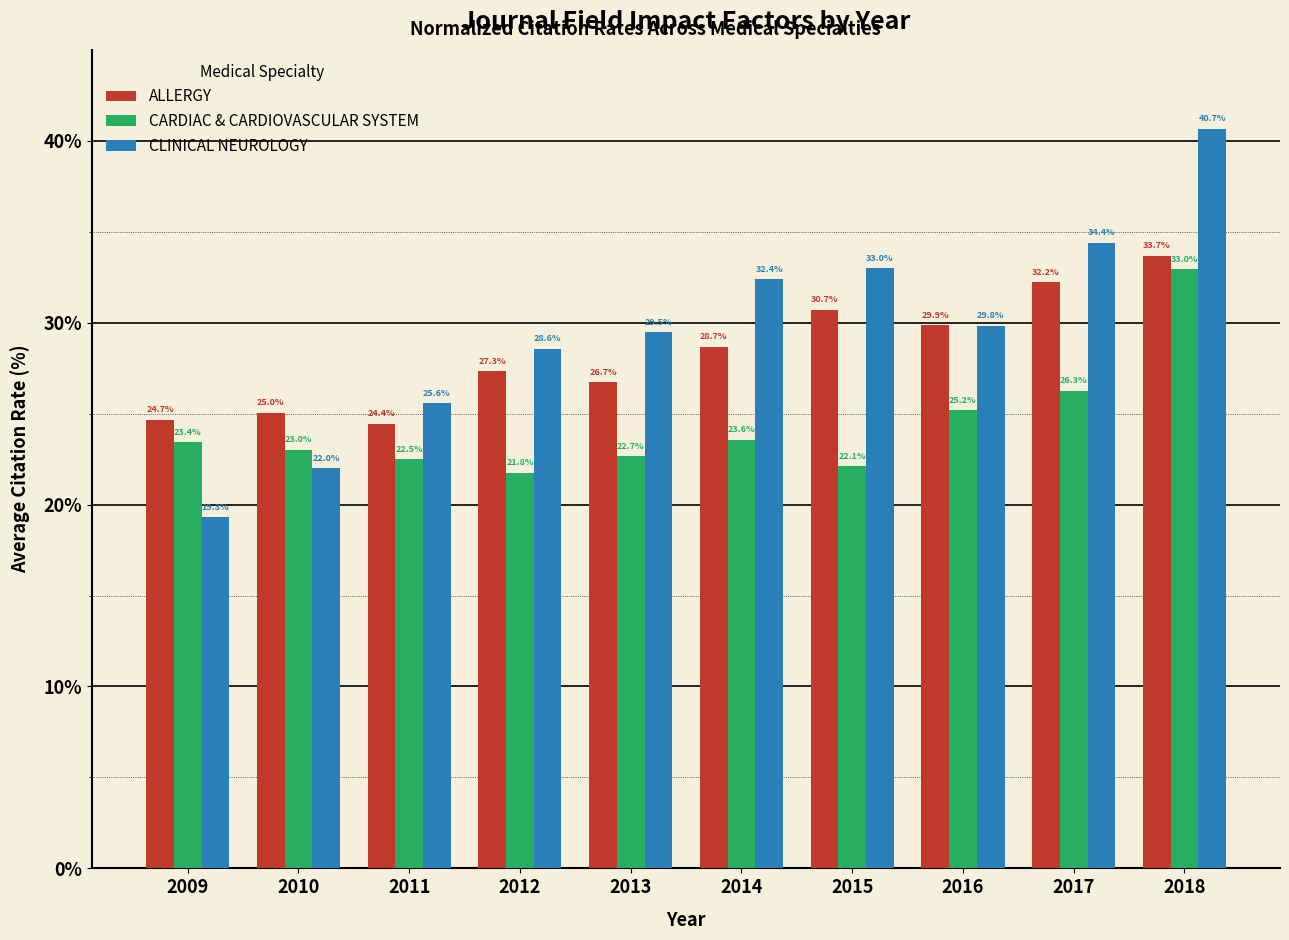

Reading right to left, list all the values displayed in this chart.

ALLERGY: 2018=33.7	2017=32.2	2016=29.9	2015=30.7	2014=28.7	2013=26.7	2012=27.3	2011=24.4	2010=25.0	2009=24.7
CARDIAC & CARDIOVASCULAR SYSTEM: 2018=33.0	2017=26.3	2016=25.2	2015=22.1	2014=23.6	2013=22.7	2012=21.8	2011=22.5	2010=23.0	2009=23.4
CLINICAL NEUROLOGY: 2018=40.7	2017=34.4	2016=29.8	2015=33.0	2014=32.4	2013=29.5	2012=28.6	2011=25.6	2010=22.0	2009=19.3